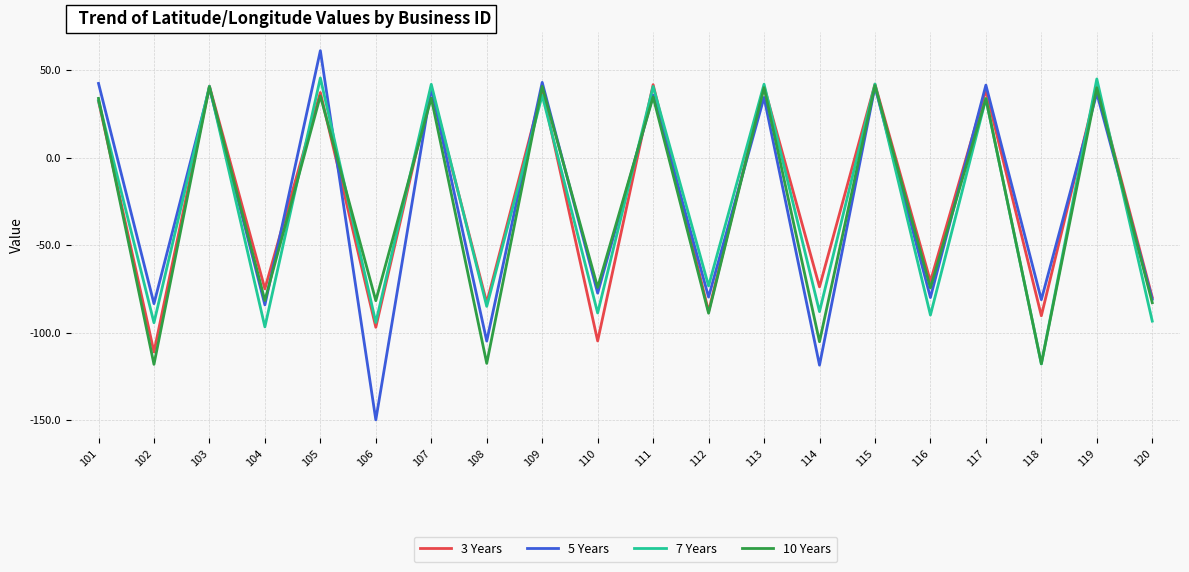

What is the maximum value for 5 Years?

61.2